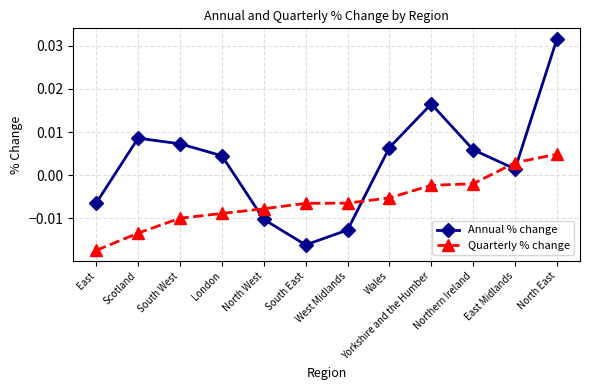

How many values in the Annual % change series exceed 0?

8